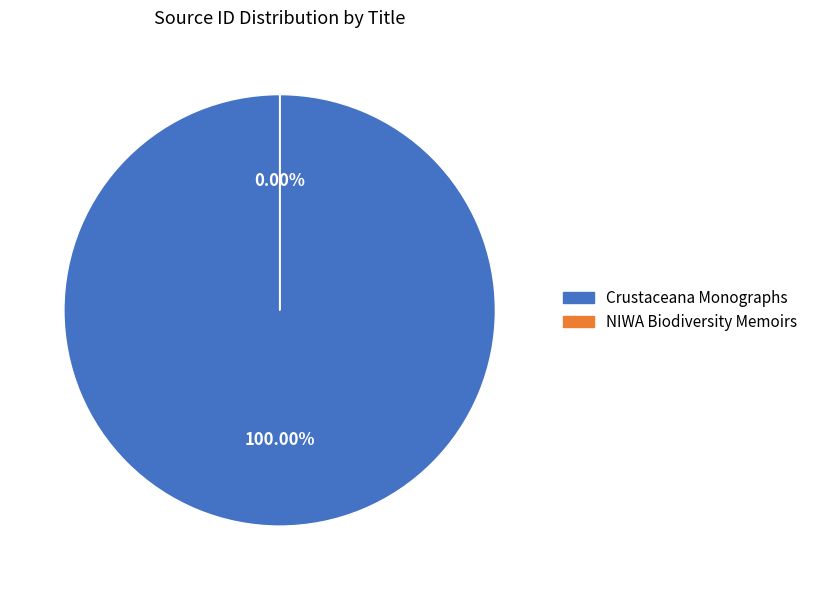

To the nearest percent, what is the difference between the Crustaceana Monographs and NIWA Biodiversity Memoirs slice percentages?

100%